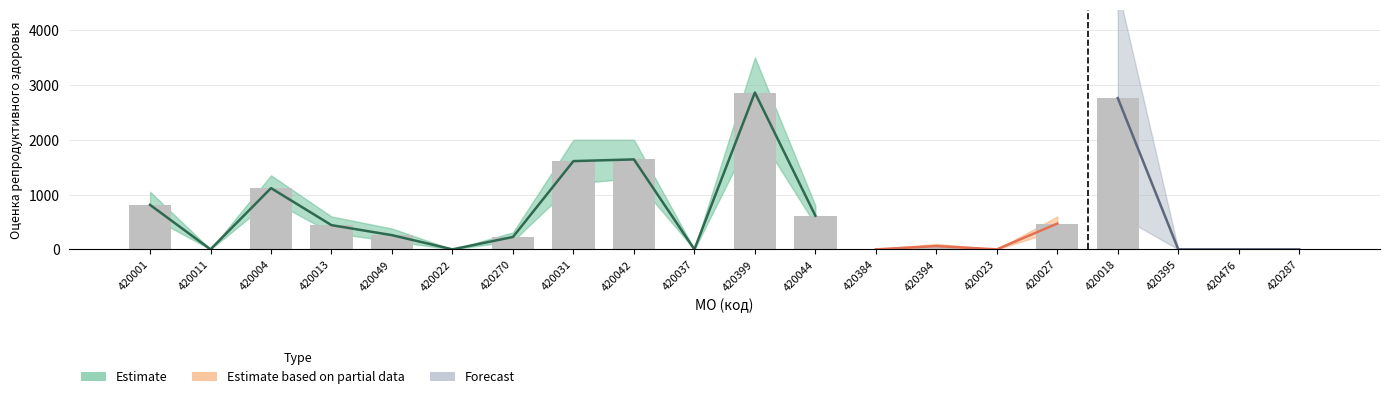

What are all the series names shown in the legend?

Estimate, Estimate based on partial data, Forecast